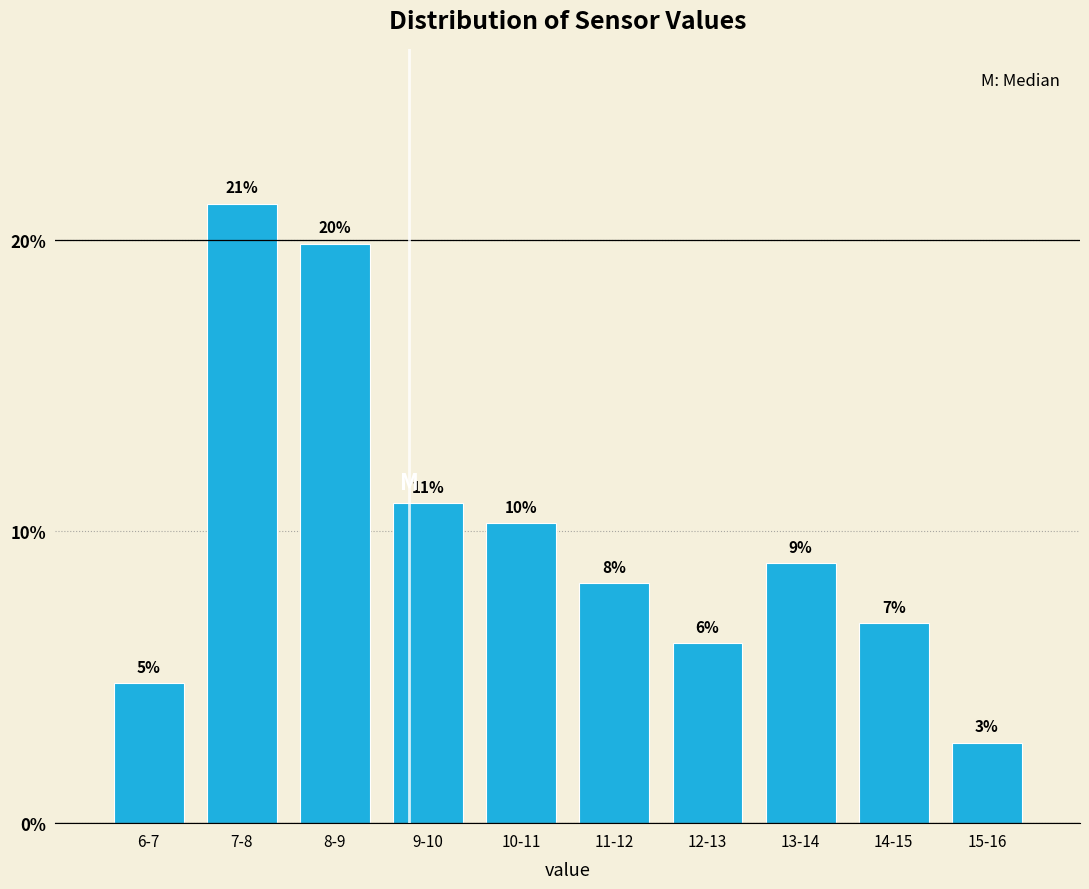

How many bars are there in total?

10